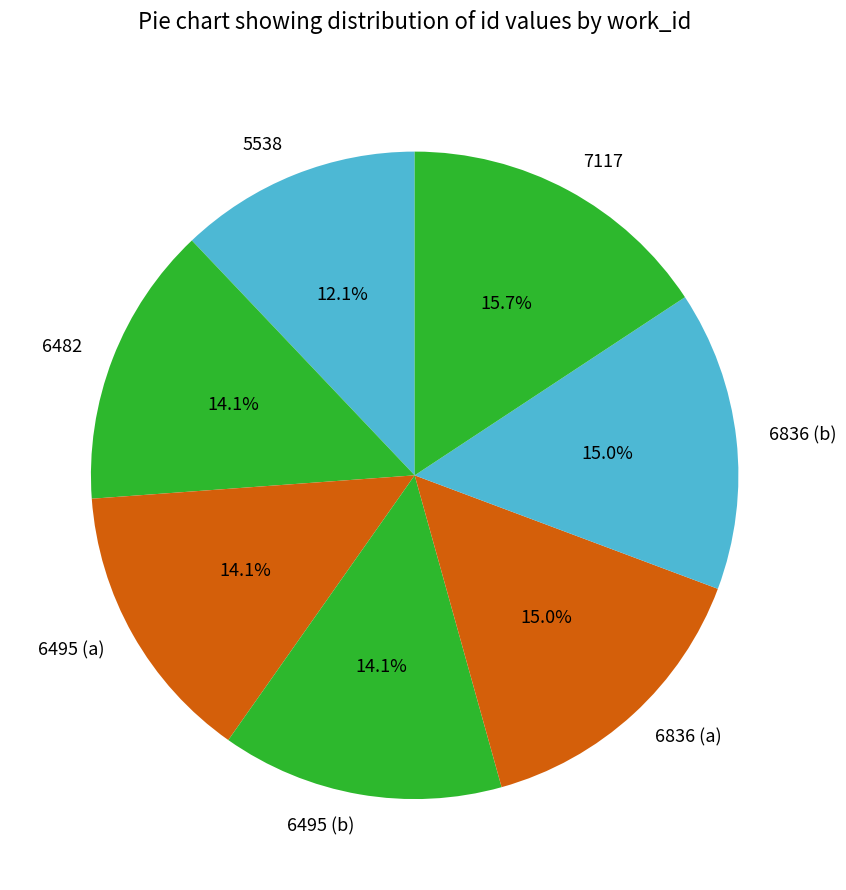

What percentage is the 6836 (a) slice, to the nearest percent?

15%